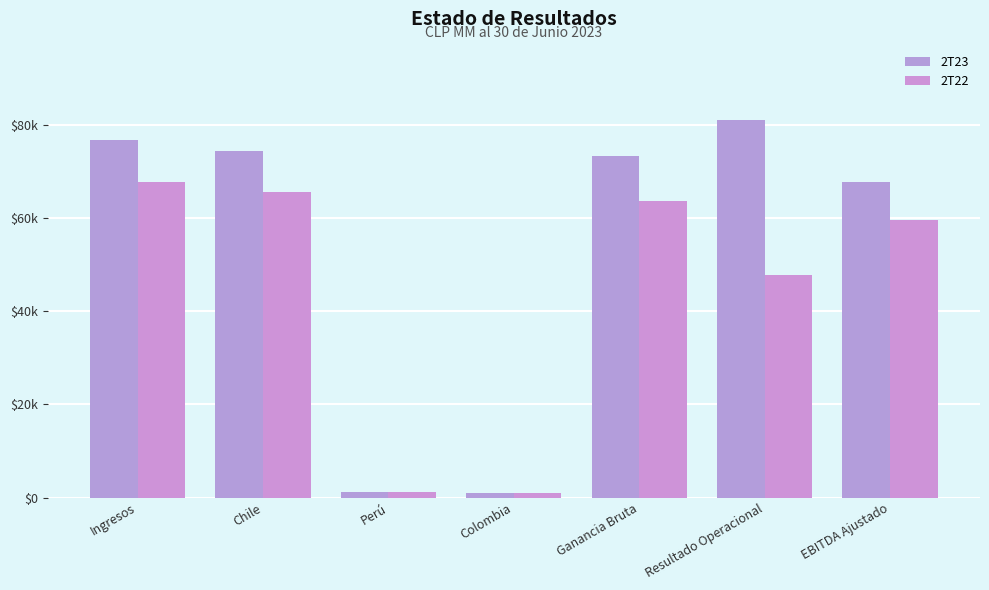

Between EBITDA Ajustado and Chile, which is larger?

Chile